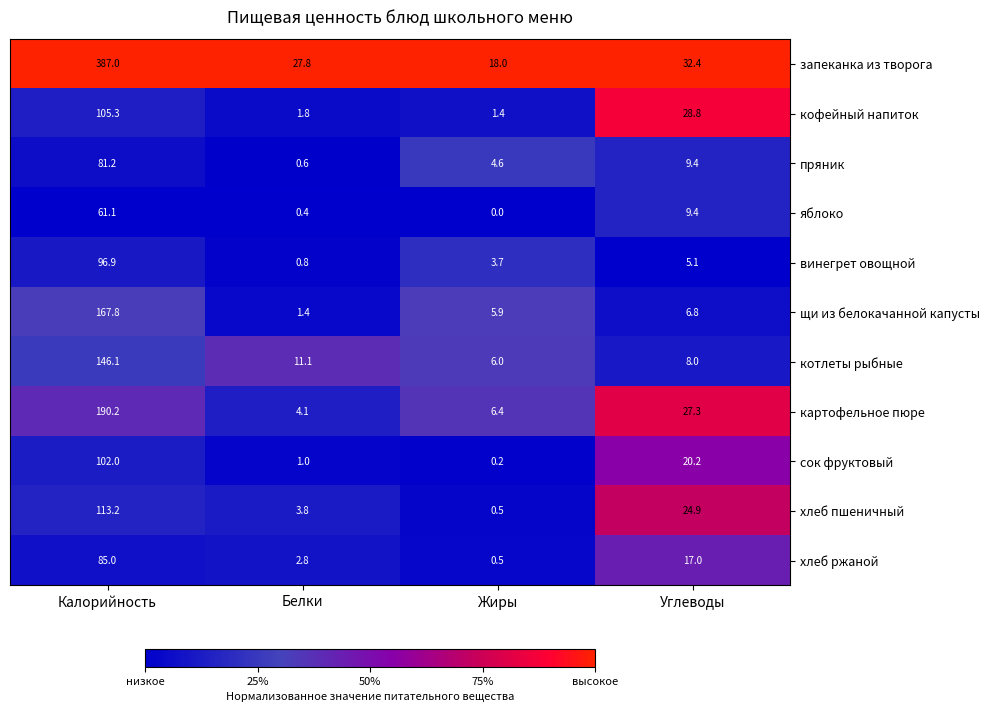

Count the number of data series in this chart.

11